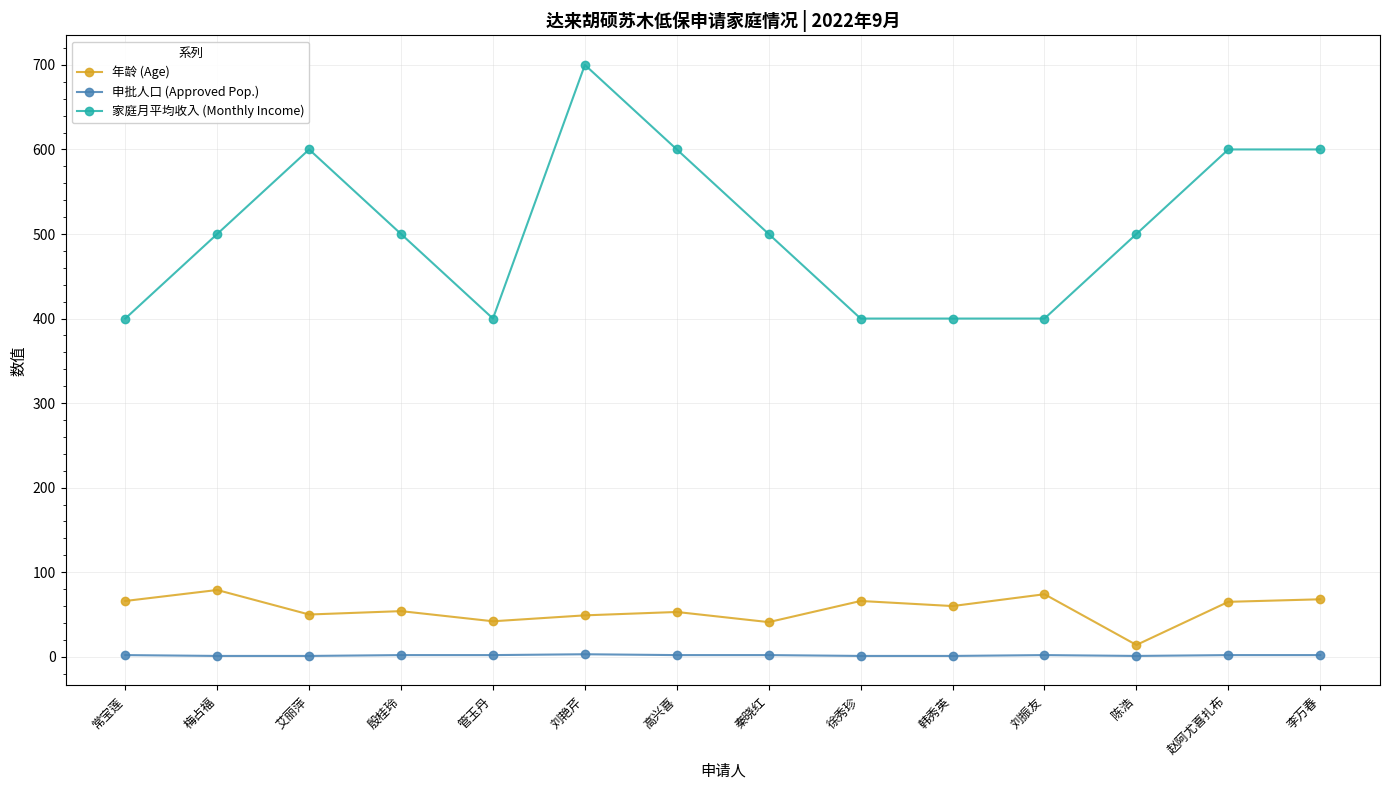

What is the label of the 2nd point from the left?

梅占福